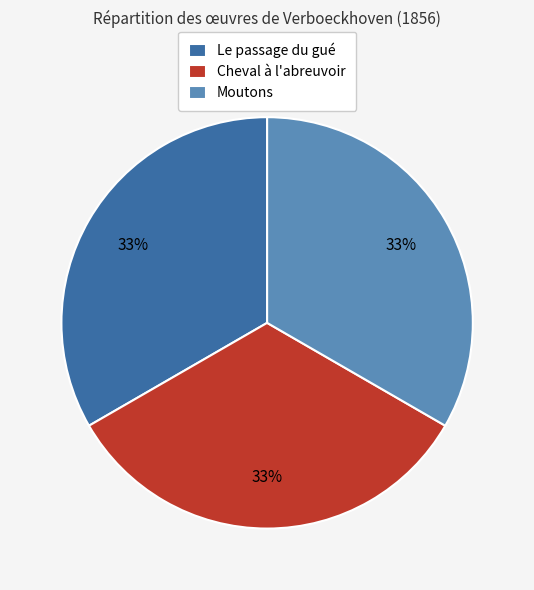

To the nearest percent, what percentage of the pie is Cheval à l'abreuvoir?

33%